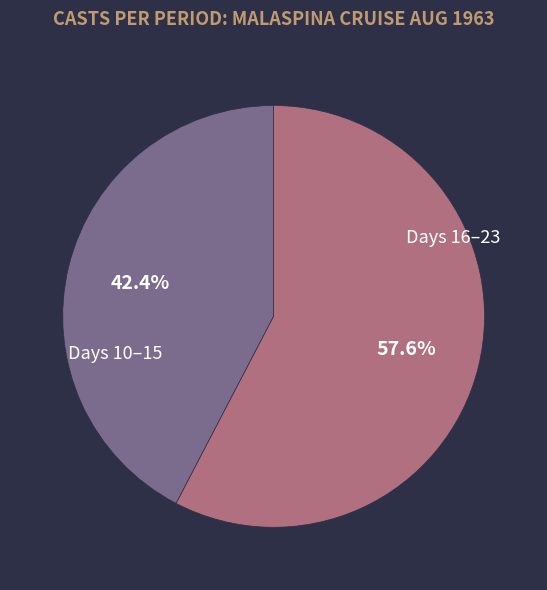

Does Days 16–23 represent more than half of the total?

Yes